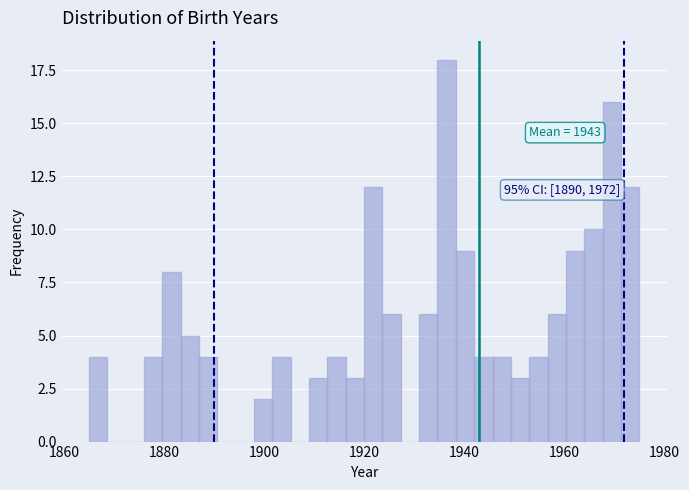

Read against the x-axis, roughly where is the centre of the tallest bar?

1936